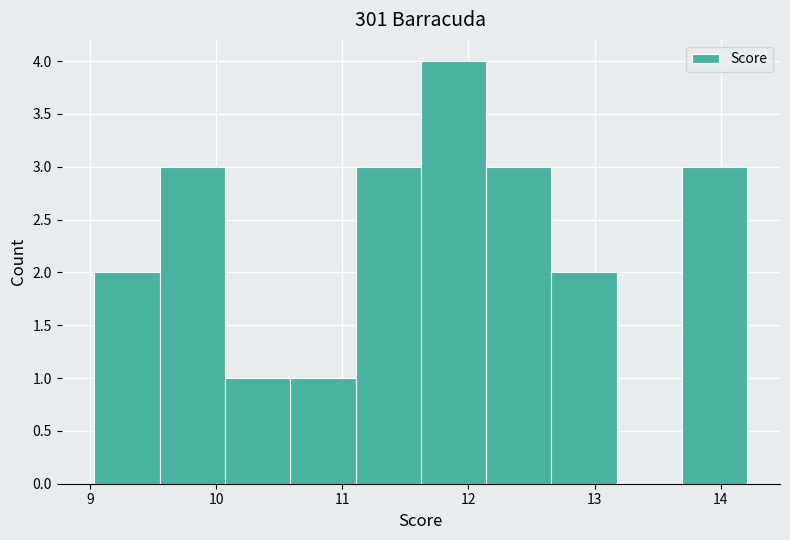

Reading left to right, transcribe this chart: for each bar, give the range it covers on the x-axis and its height. Neither the bar edges nor the heights are printed on the chart, so give them approximately, as read against the axes.

9.0 to 9.6: 2
9.6 to 10.1: 3
10.1 to 10.6: 1
10.6 to 11.1: 1
11.1 to 11.6: 3
11.6 to 12.1: 4
12.1 to 12.7: 3
12.7 to 13.2: 2
13.2 to 13.7: 0
13.7 to 14.2: 3